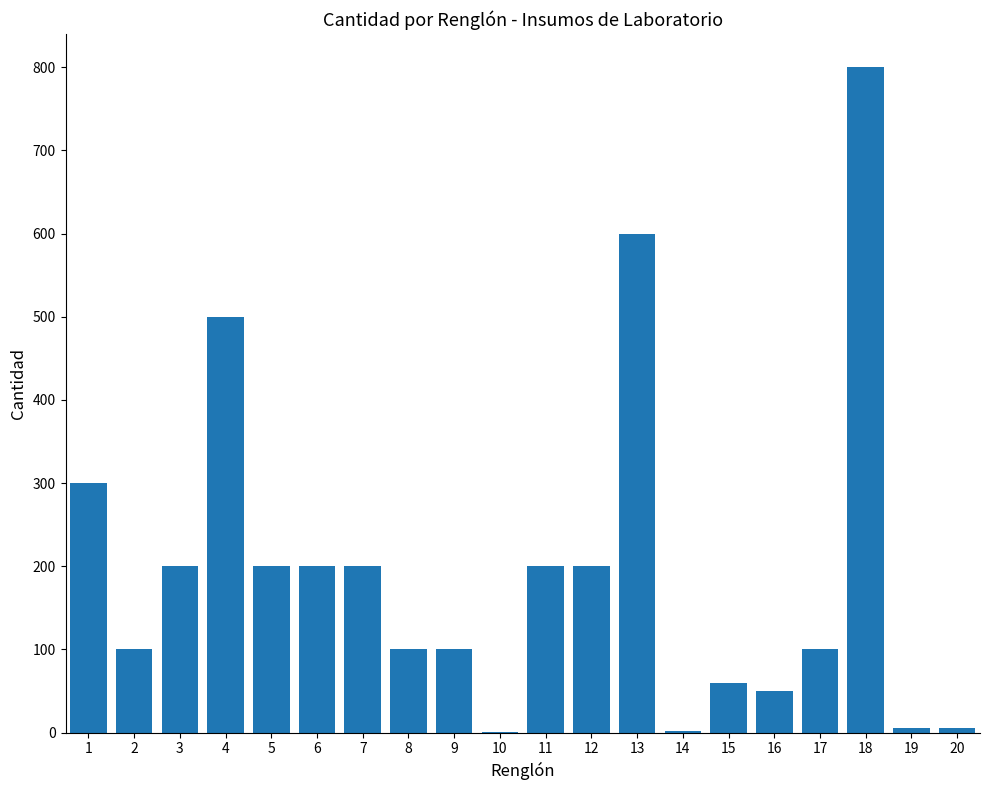

Which category has the highest value across all series?

18